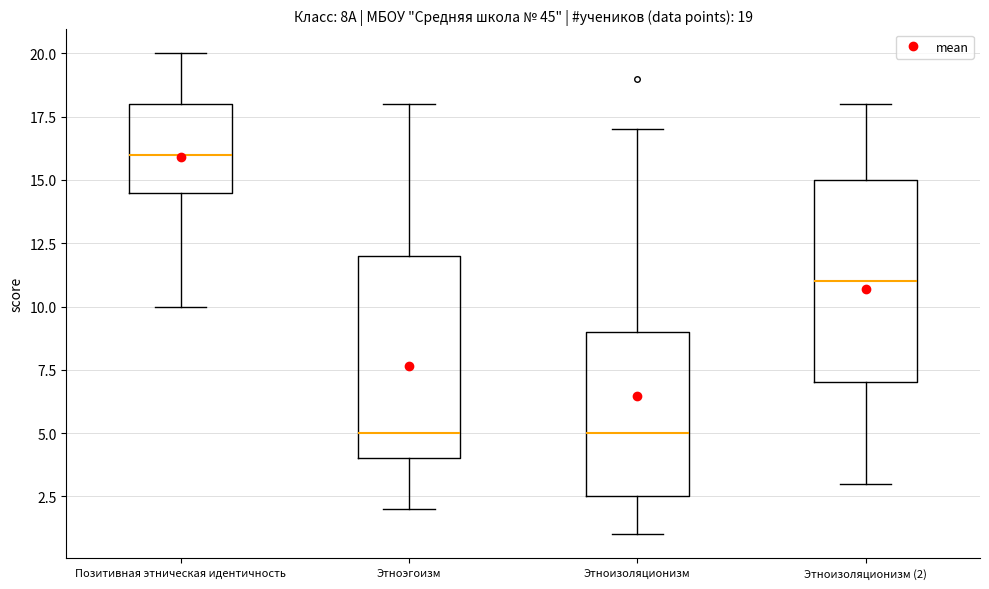

Which box's median line is the highest?

Позитивная этническая идентичность